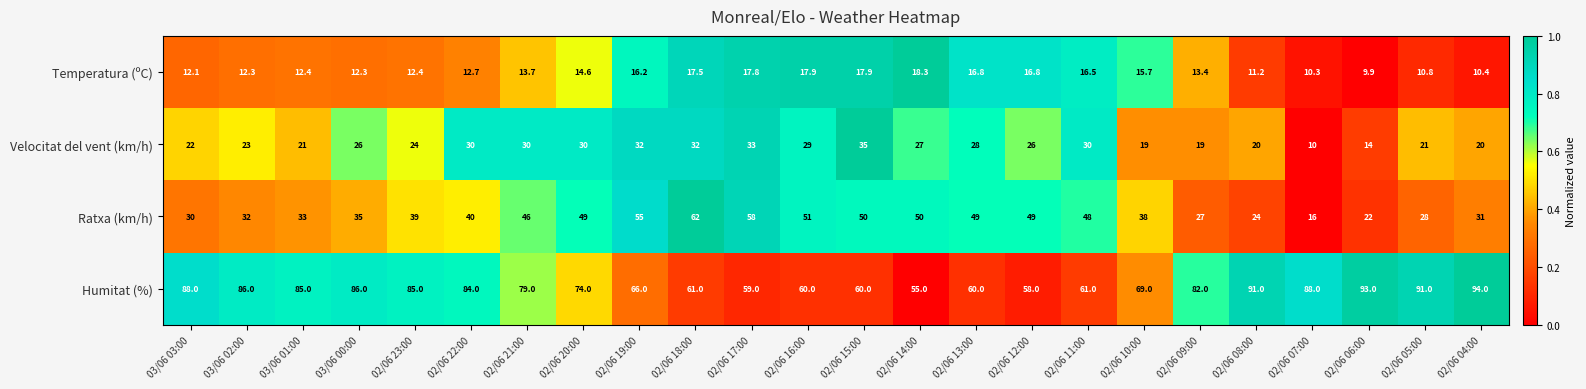

Which series has the widest spread of values?

Ratxa (km/h)